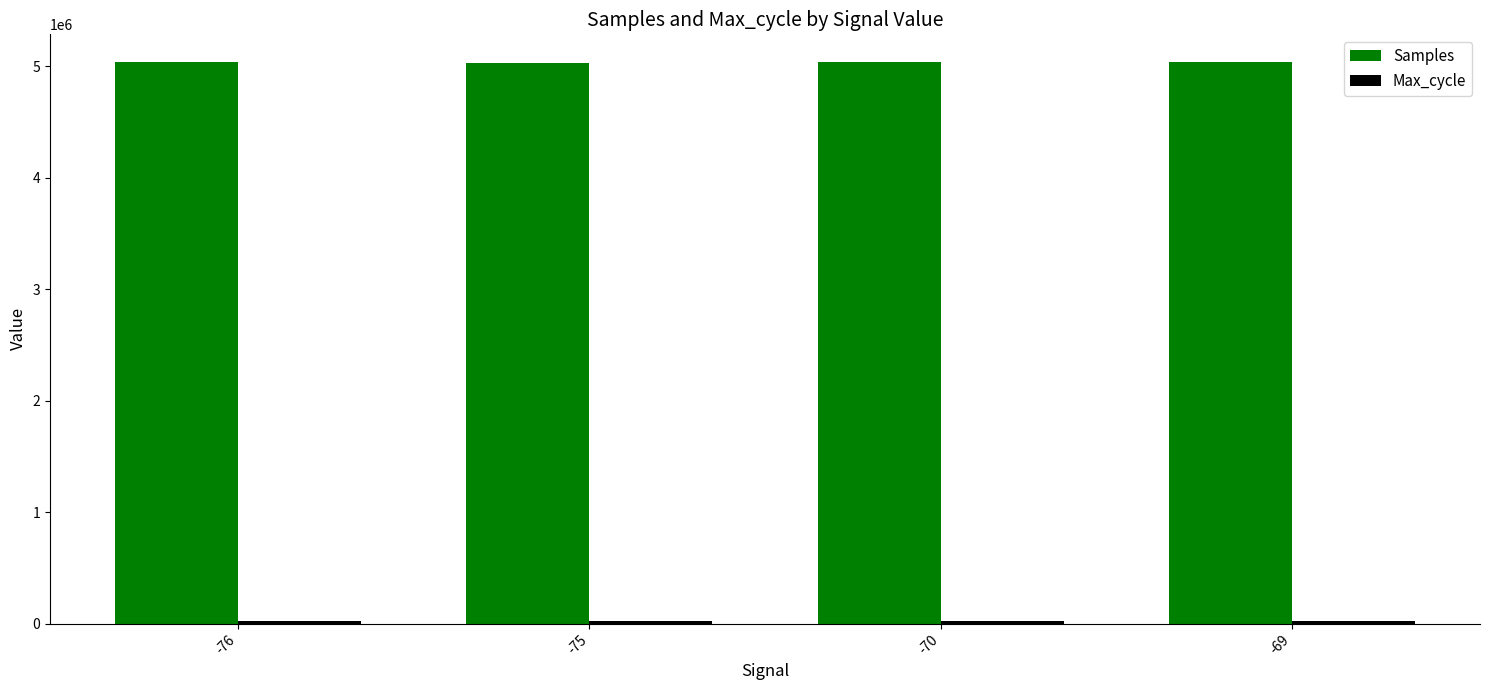

Where does the Samples series first go above 5033552?

-76